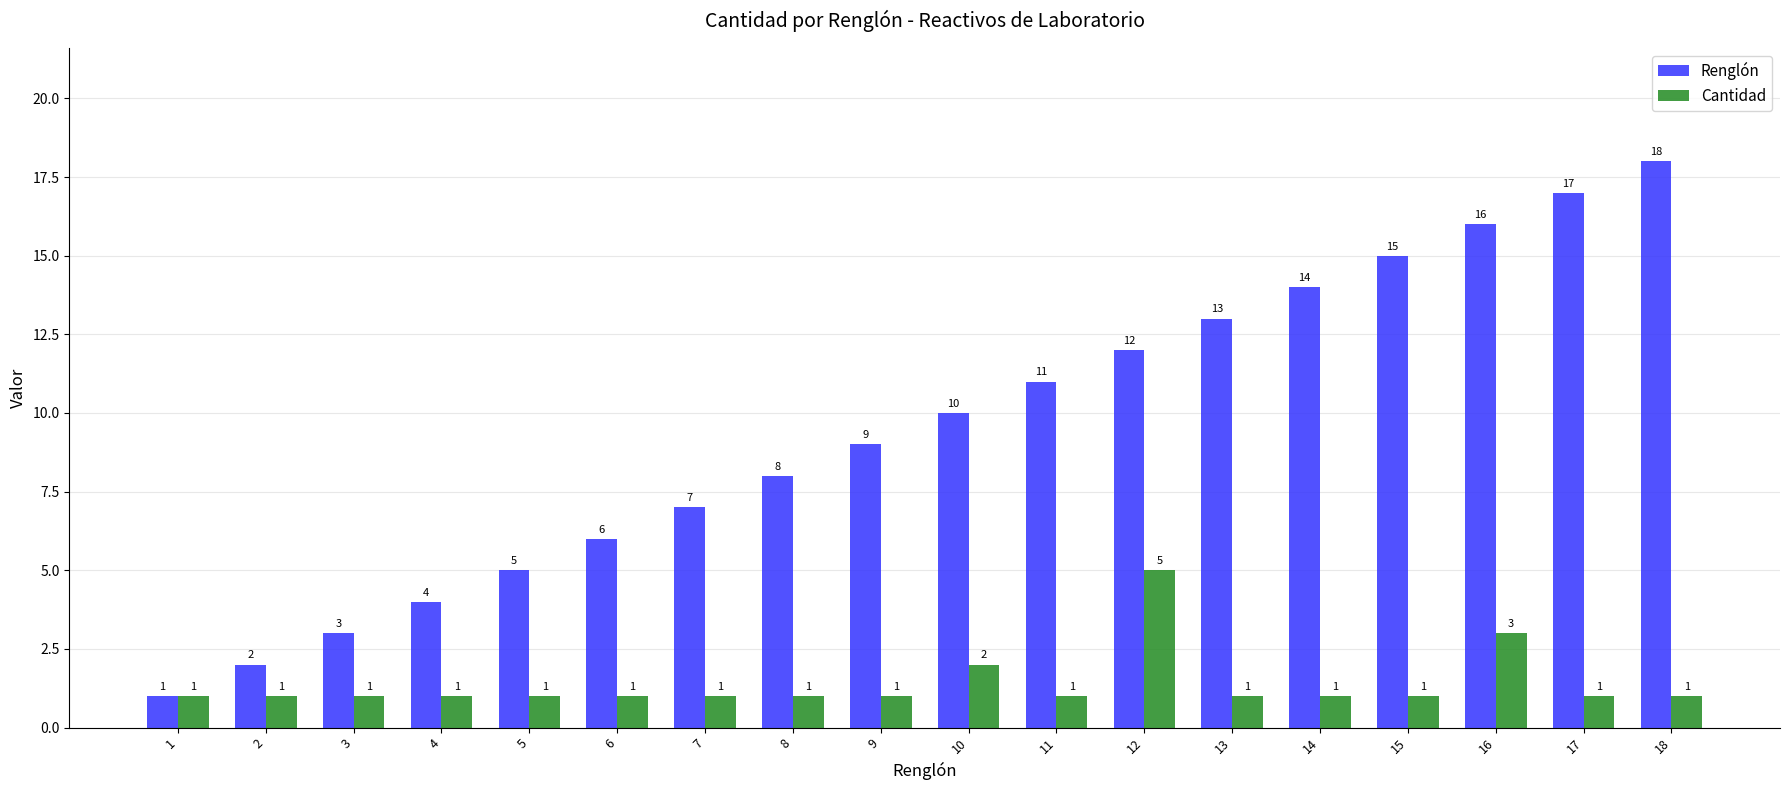

What is the total value across all series at 8?

9